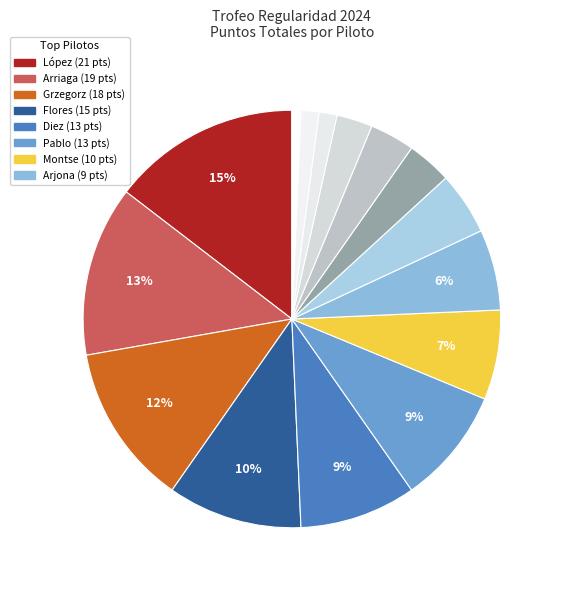

How many segments does this pie chart have?

15